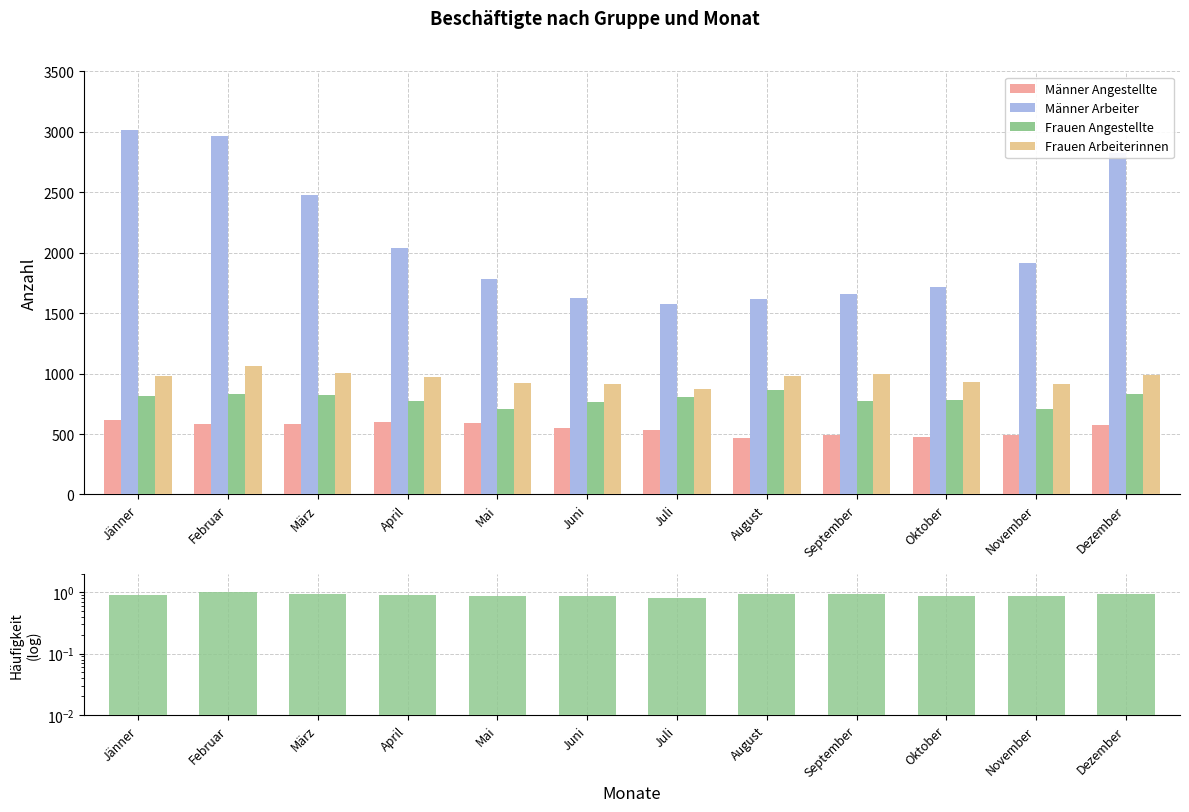

What is the label of the 9th bar from the left?

September